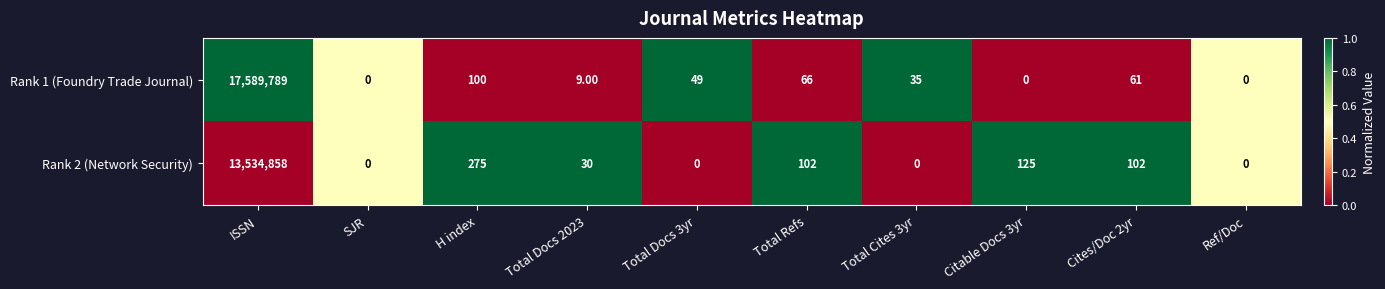

At which label is Rank 2 (Network Security) closest to 6767429?

H index